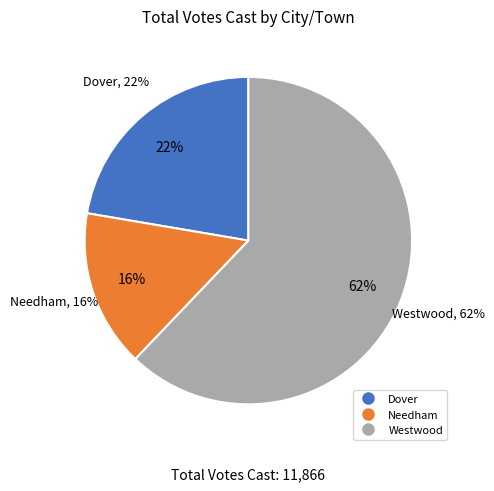

To the nearest percent, what percentage of the pie is Needham?

16%